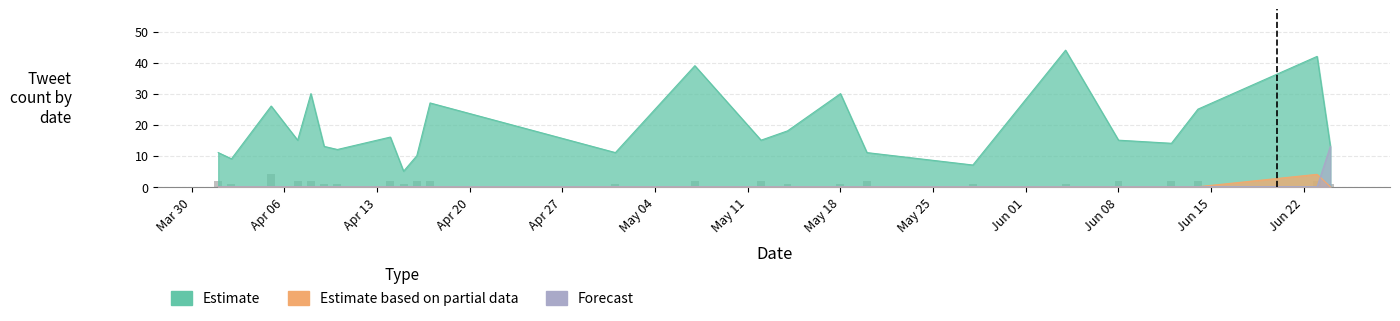

What position from the right is May 18?

9